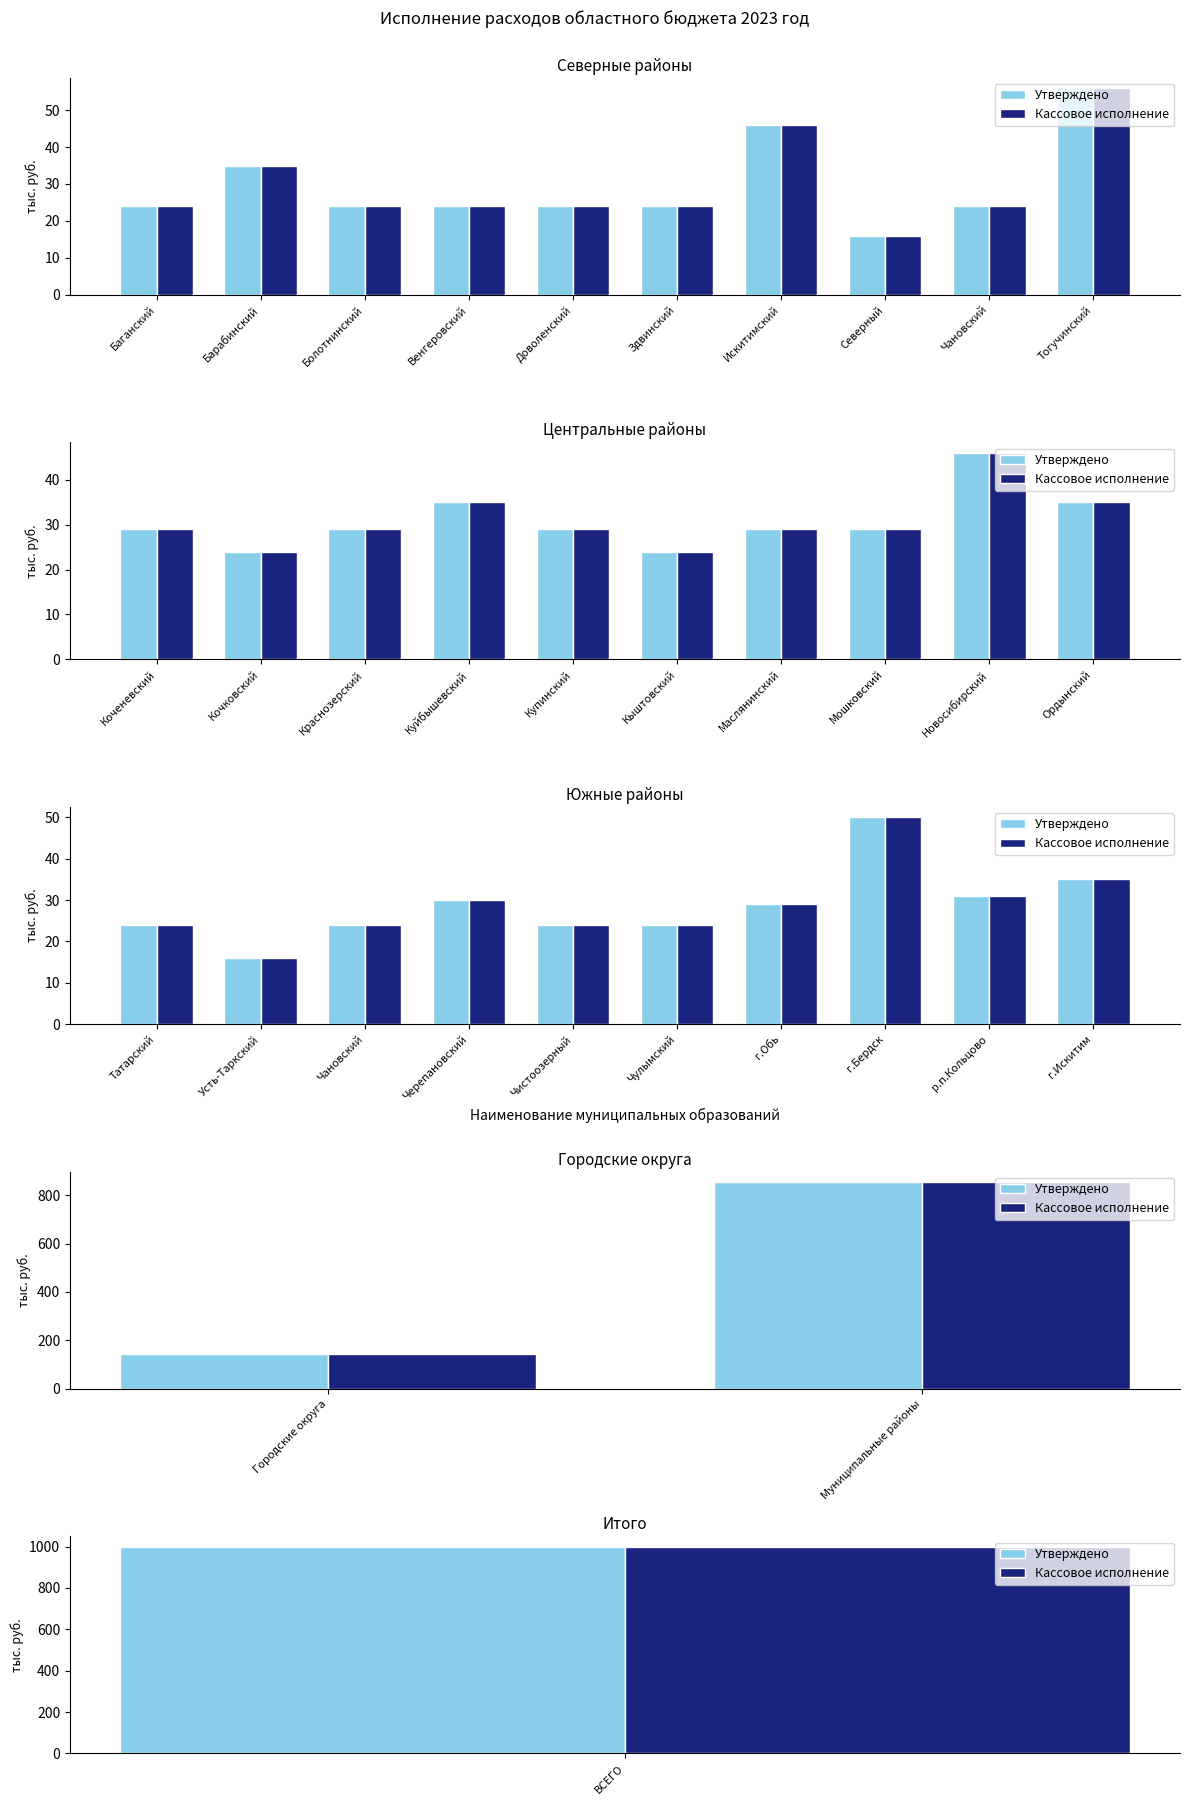

Which series changed the most between Городские округа and Муниципальные районы?

Утверждено